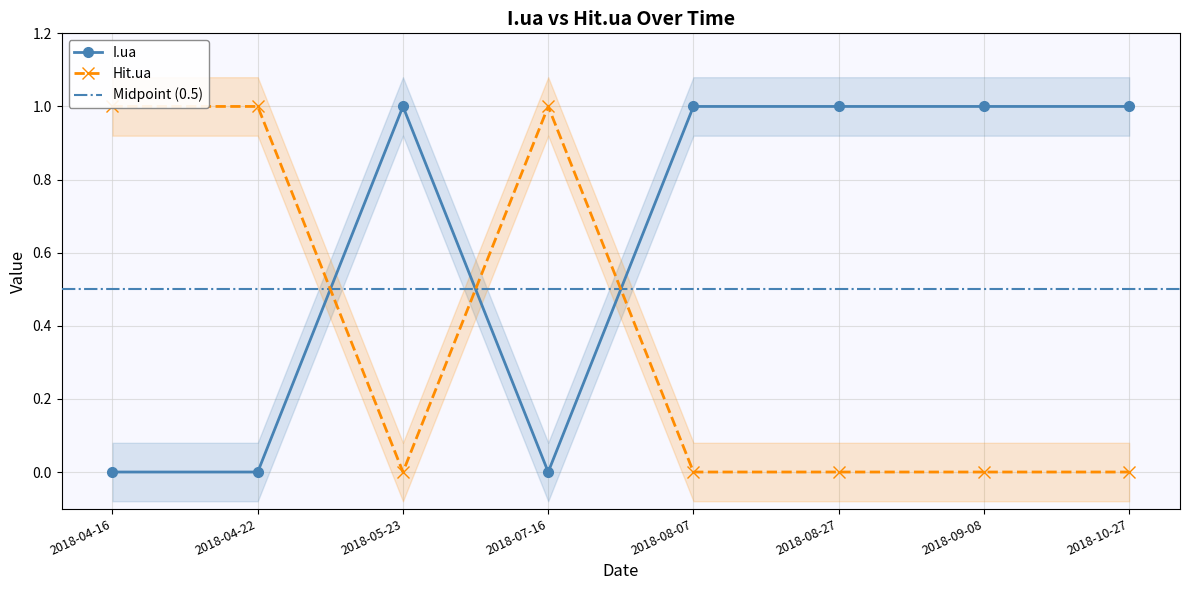

What position from the right is 2018-04-16?

8